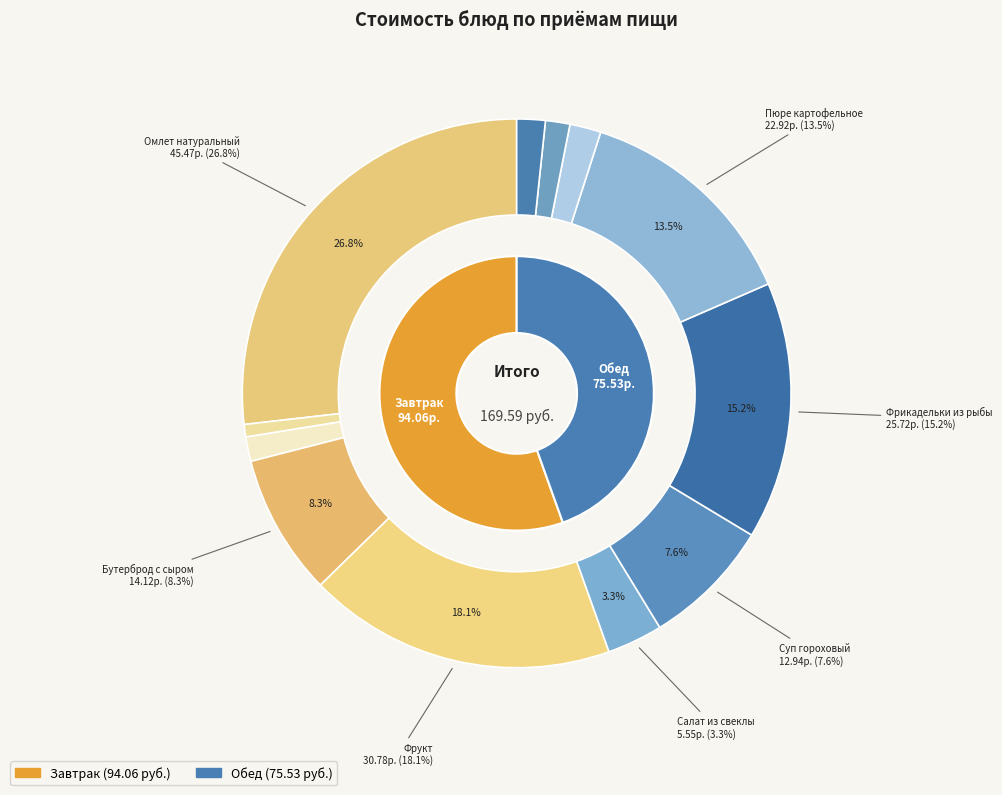

How many segments does this pie chart have?

12